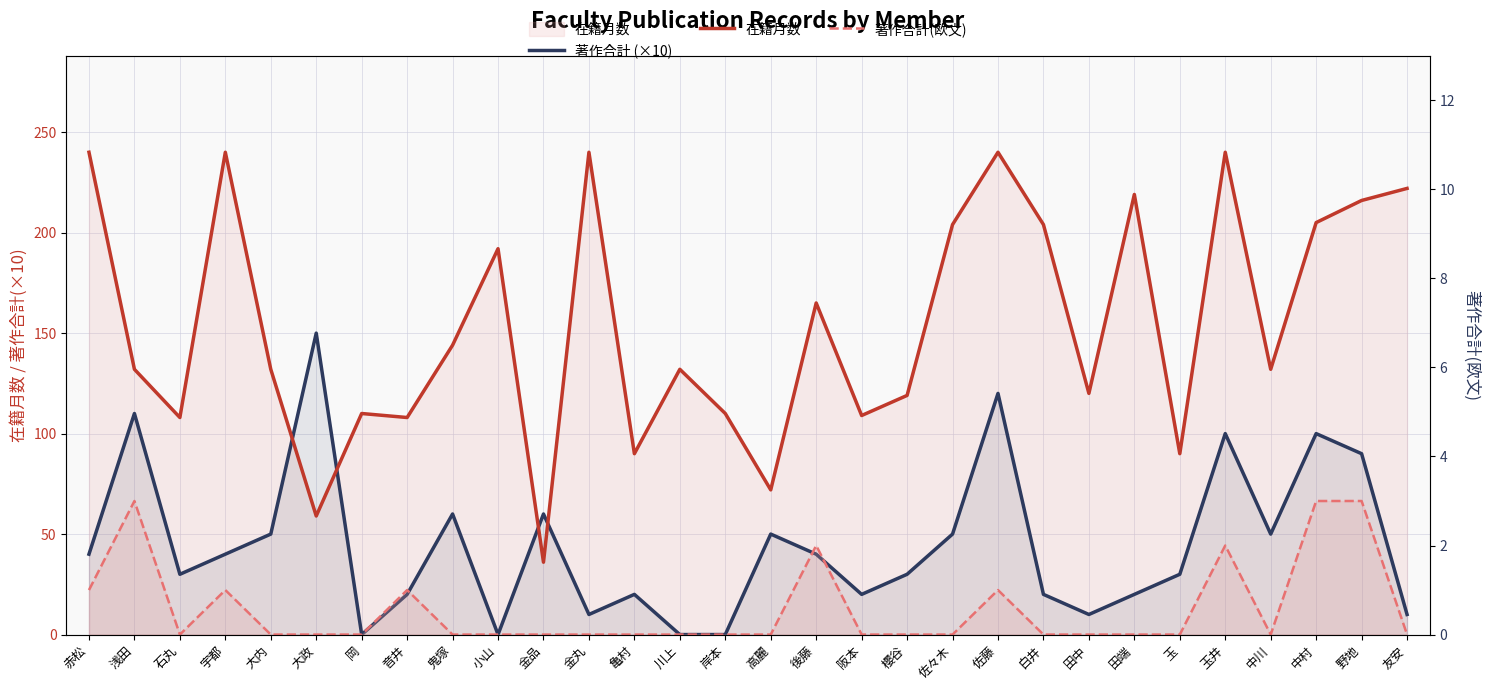

At 小山, list the series in order from largest to smallest.

在籍月数, 著作合計 (×10), 著作合計(欧文)